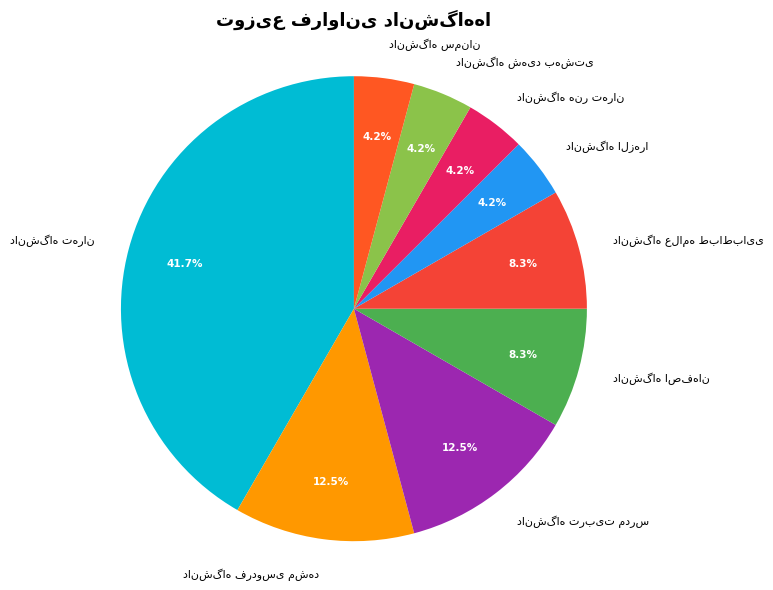

Is there a majority slice in this chart?

No